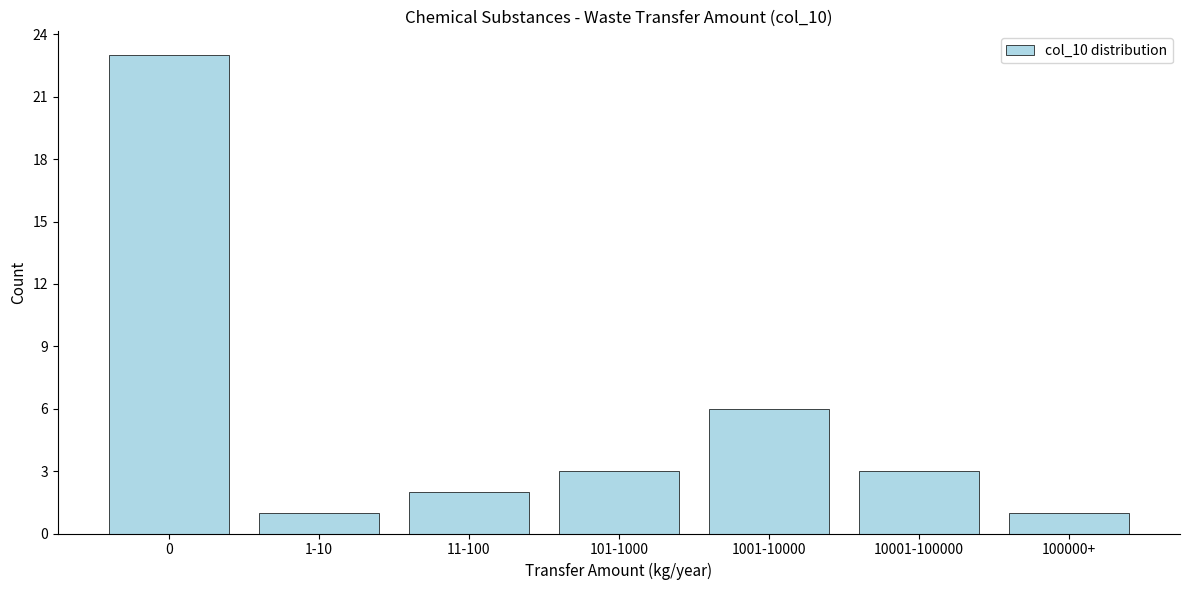

Reading right to left, list all the values displayed in this chart.

1	3	6	3	2	1	23